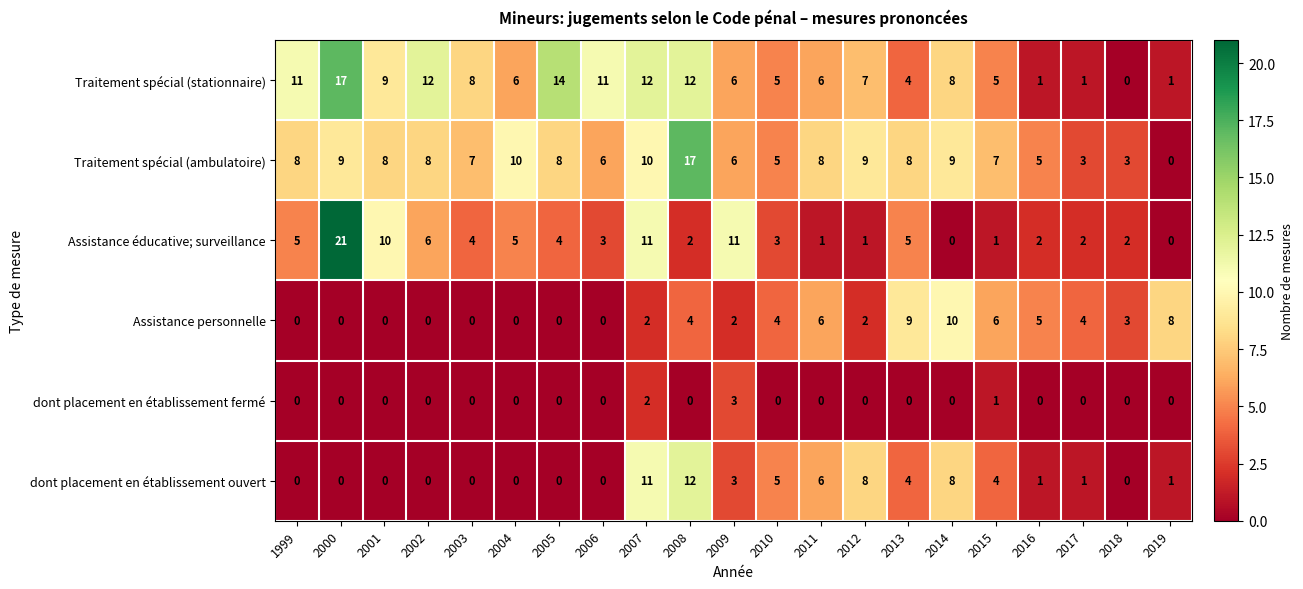

Is the value of dont placement en établissement ouvert at 2007 greater than the value of Traitement spécial (ambulatoire) at 2001?

Yes